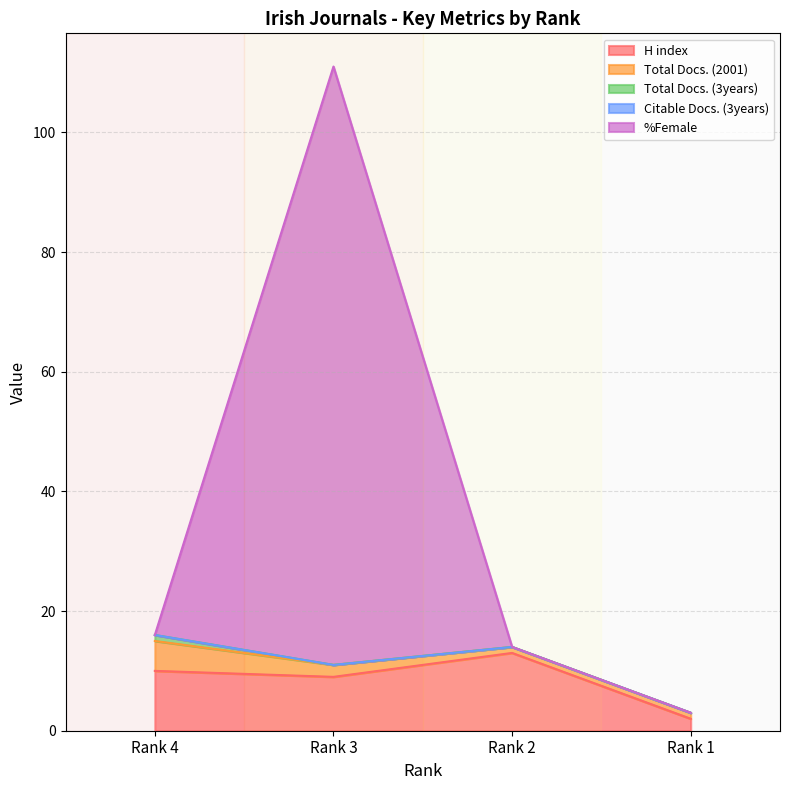

At which label does Total Docs. (2001) reach its peak?

Rank 4